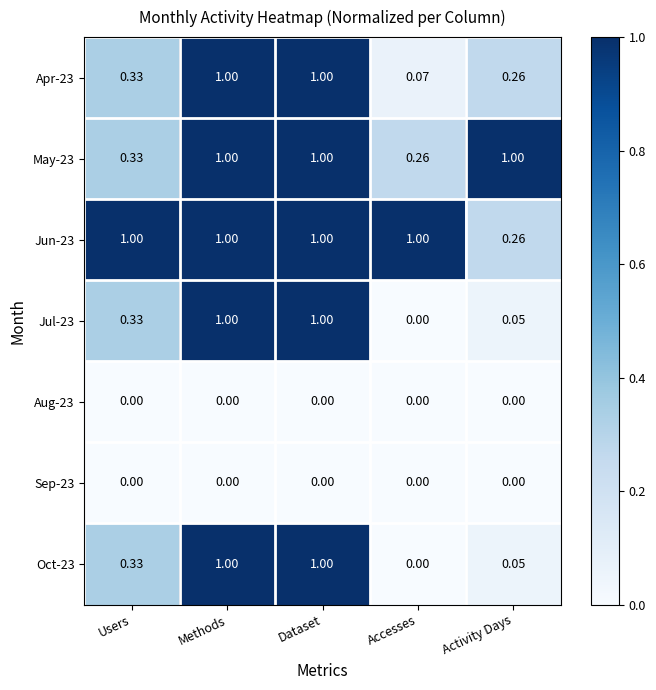

Is the value of Sep-23 at Dataset greater than the value of Apr-23 at Methods?

No